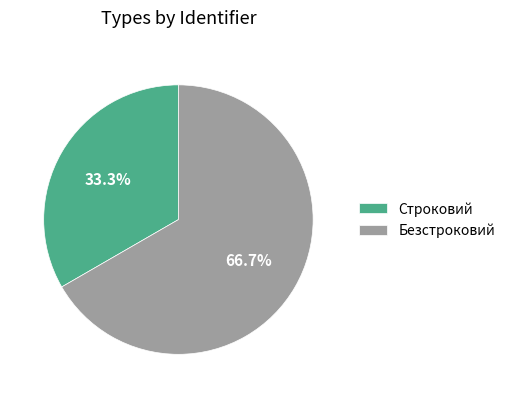

What is the ratio of the value at Строковий to the value at Безстроковий?

0.5